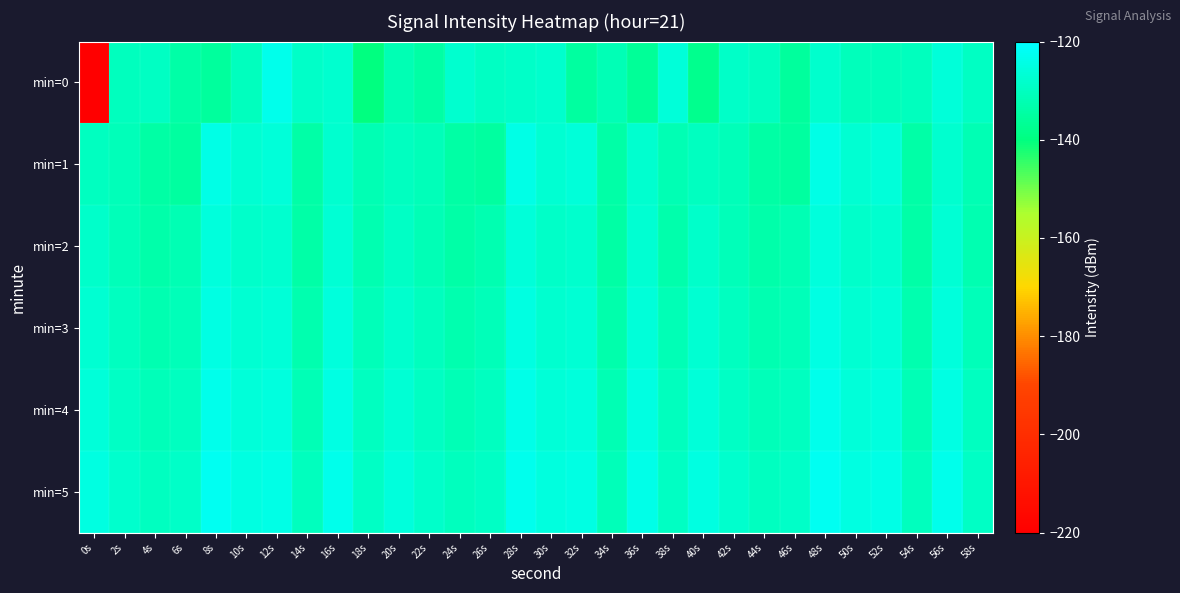

How many categories are shown in the chart?

30